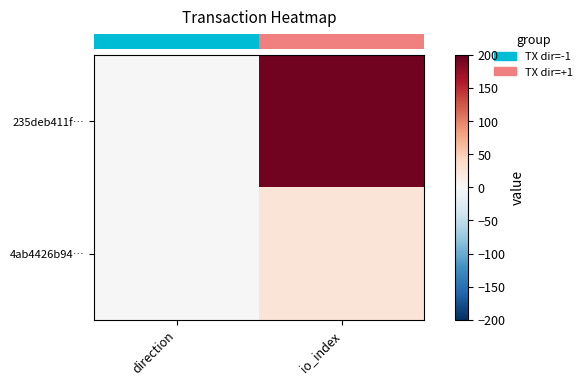

Between direction and io_index, which is larger?

io_index